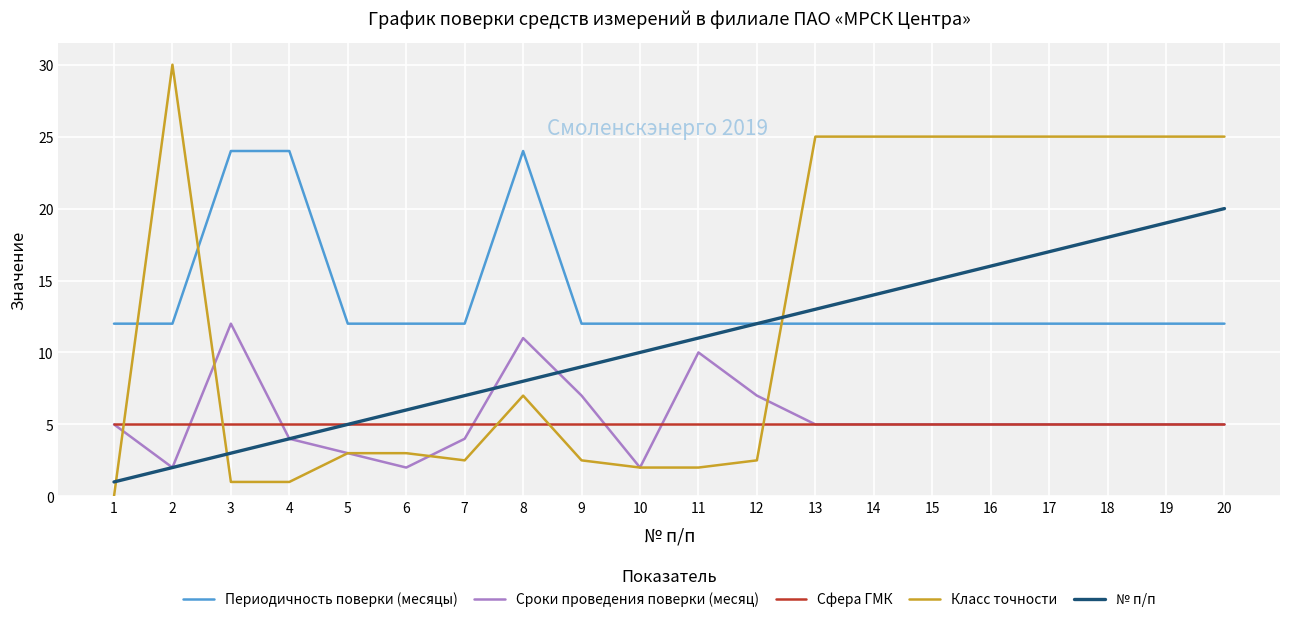

Where do Сроки проведения поверки (месяц) and Класс точности first cross each other?

1 and 2